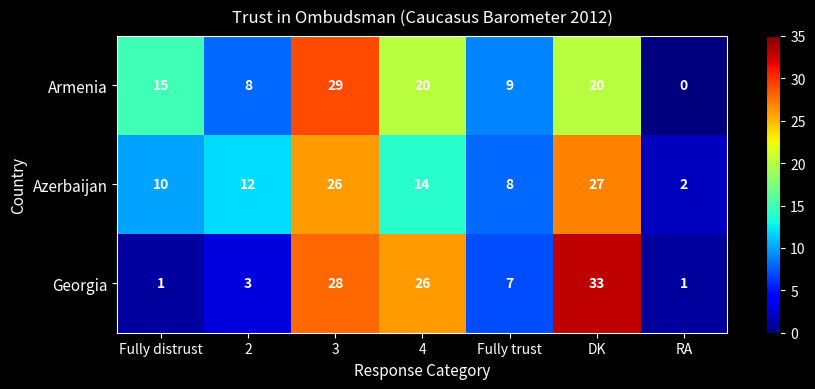

What is the spread (max minus min) of values at 3?

3